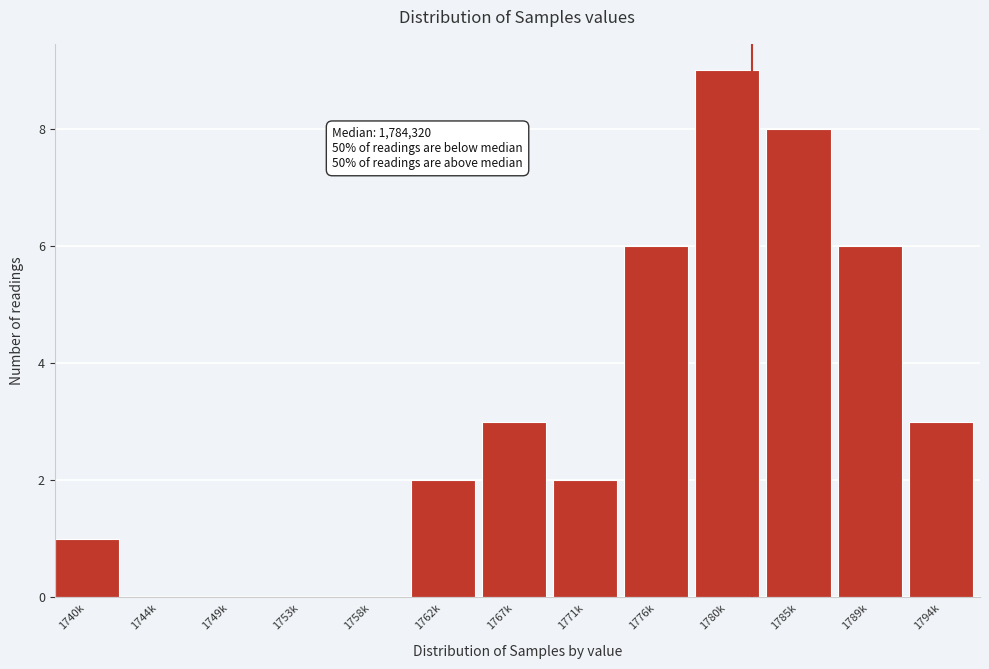

Reading left to right, transcribe all the data shown in this chart.

1740k=1	1744k=0	1749k=0	1753k=0	1758k=0	1762k=2	1767k=3	1771k=2	1776k=6	1780k=9	1785k=8	1789k=6	1794k=3